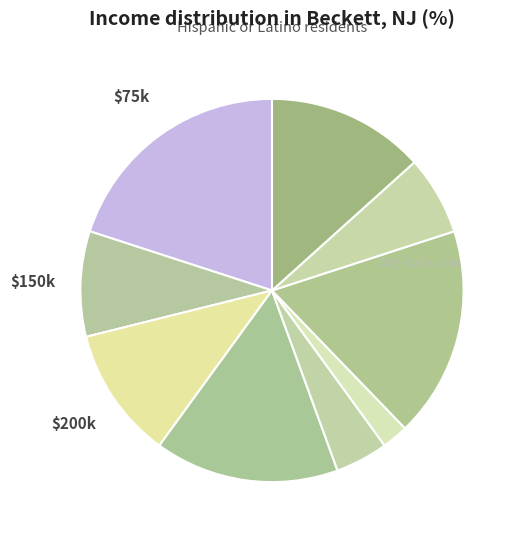

Rank the categories by value from highest to lowest.

1, 8, 5, 4, 3, 6, 2, 7, 9